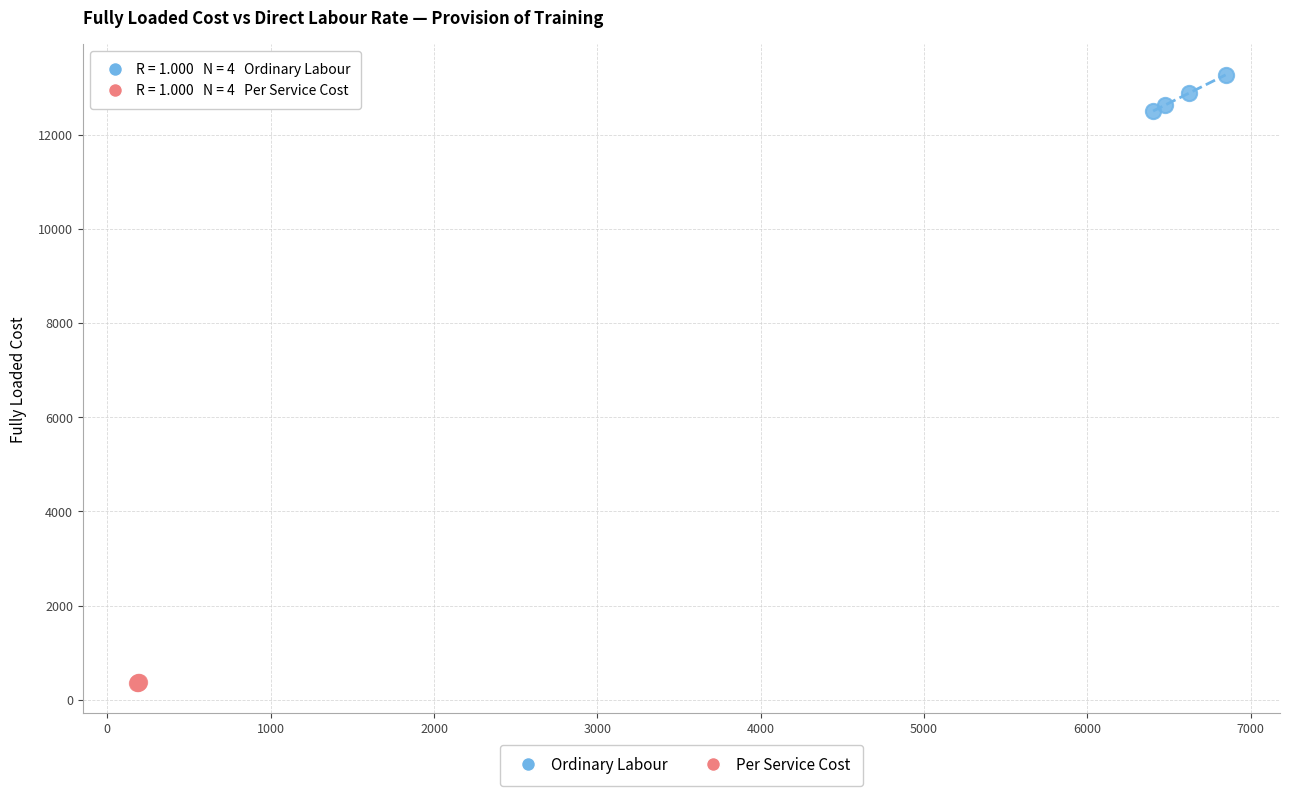

Which series reaches the maximum Y coordinate?

Ordinary Labour